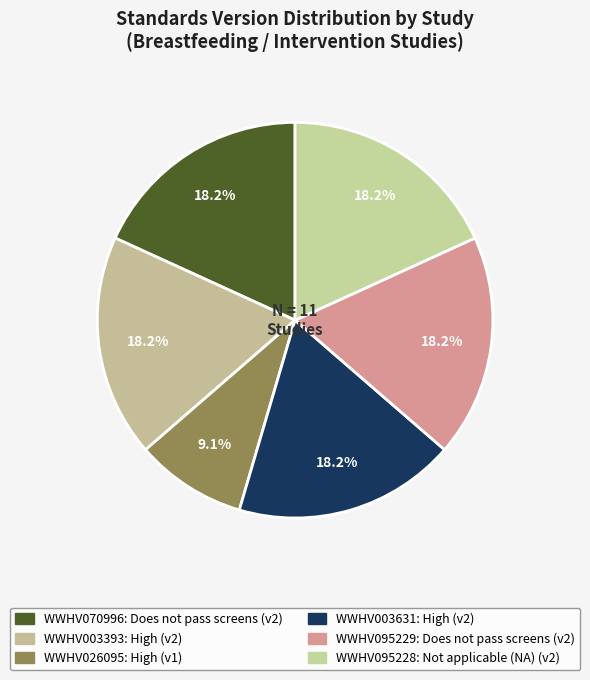

Is it true that WWHV095229 is 5% of the pie?

False